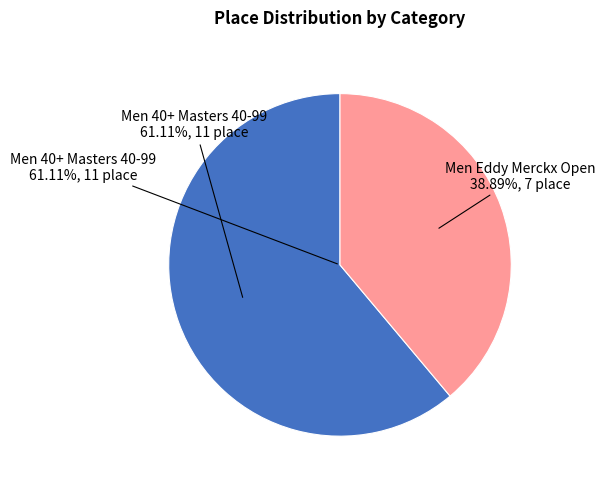

Rank the categories by value from lowest to highest.

Men Eddy Merckx Open, Men 40+ Masters 40-99